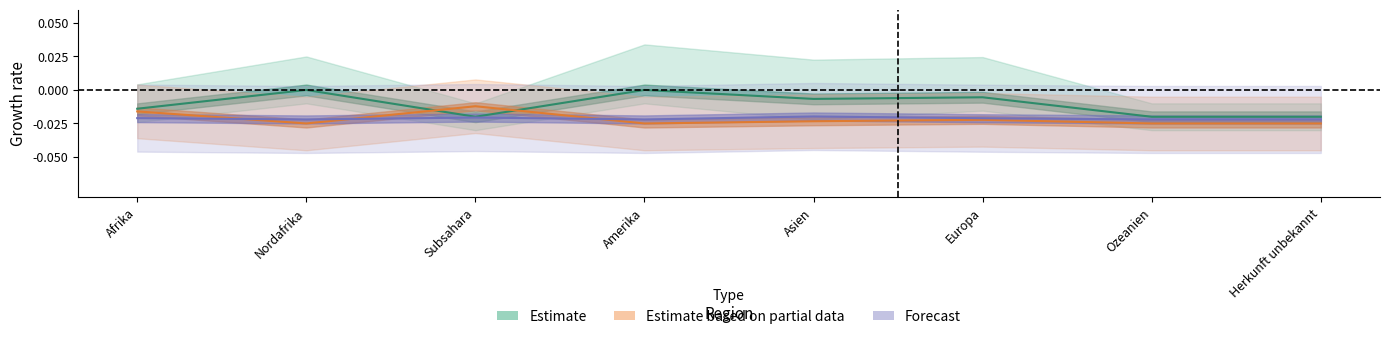

What is the label of the 5th point from the left?

Asien